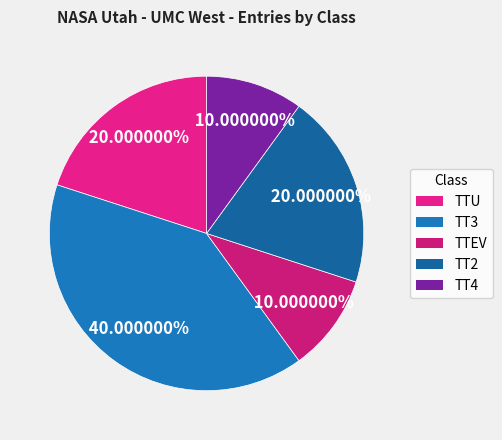

The TT3 slice represents 40% of the pie. True or false?

True